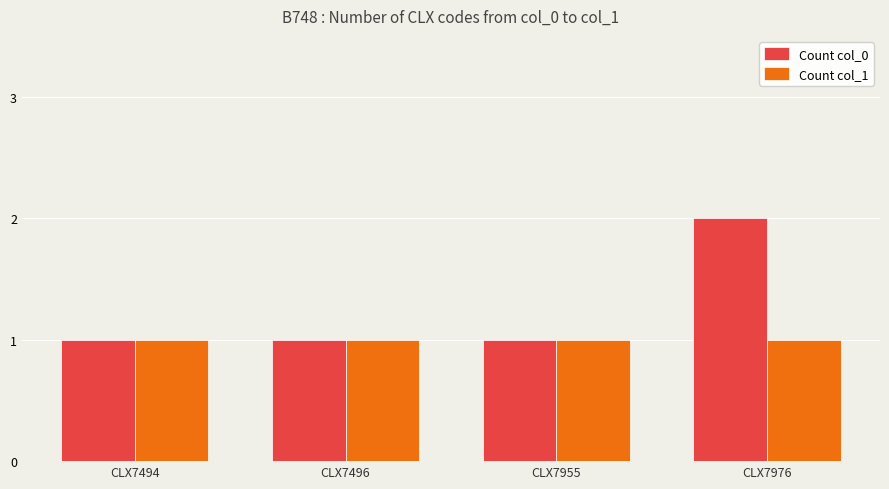

Which category has the highest value across all series?

CLX7976